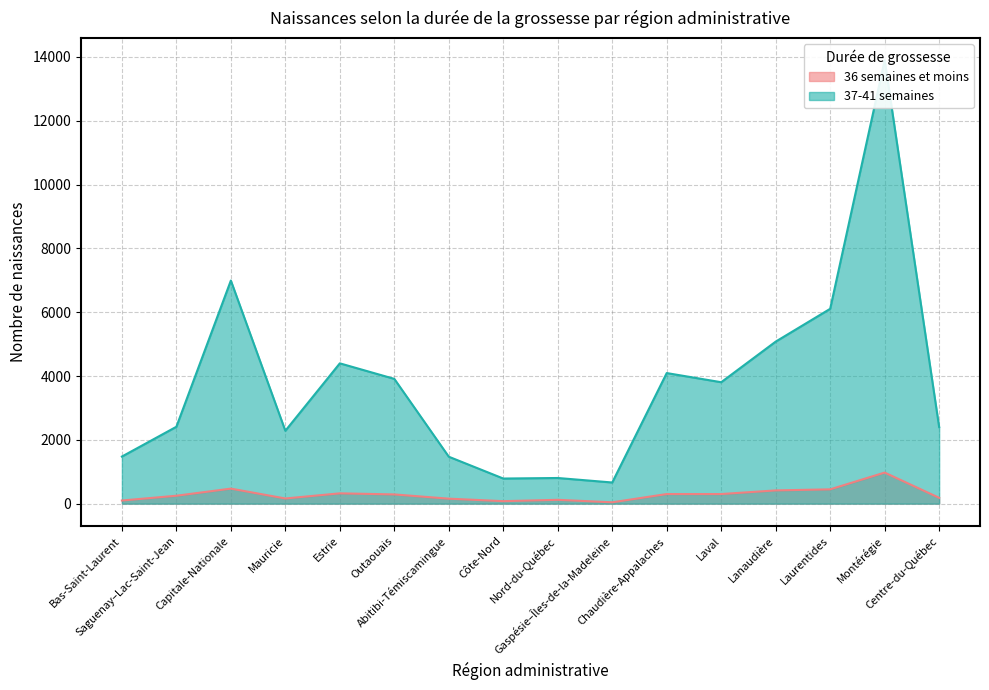

List the series in order of their peak value, lowest first.

36 semaines et moins, 37-41 semaines